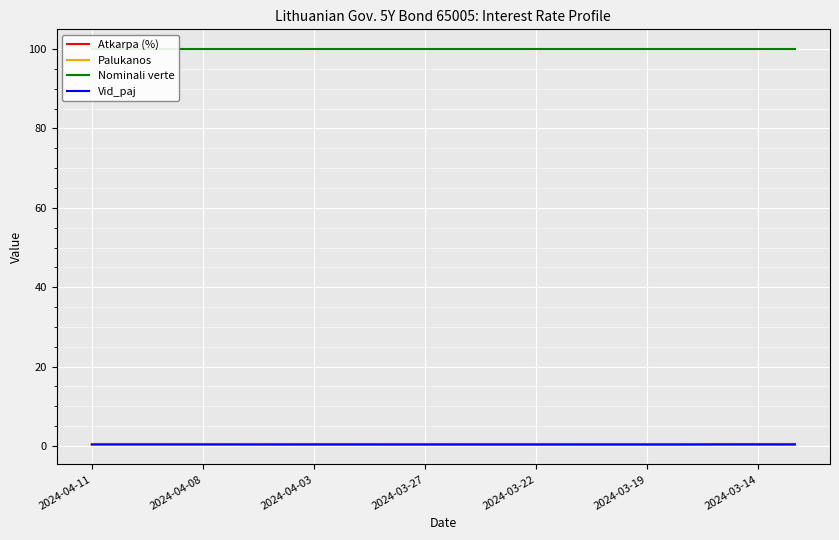

Which category has the highest value across all series?

2024-04-11